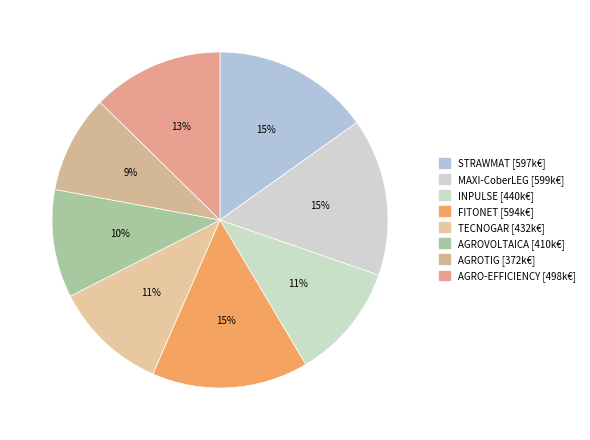

Which category has the smallest portion of the pie?

AGROTIG